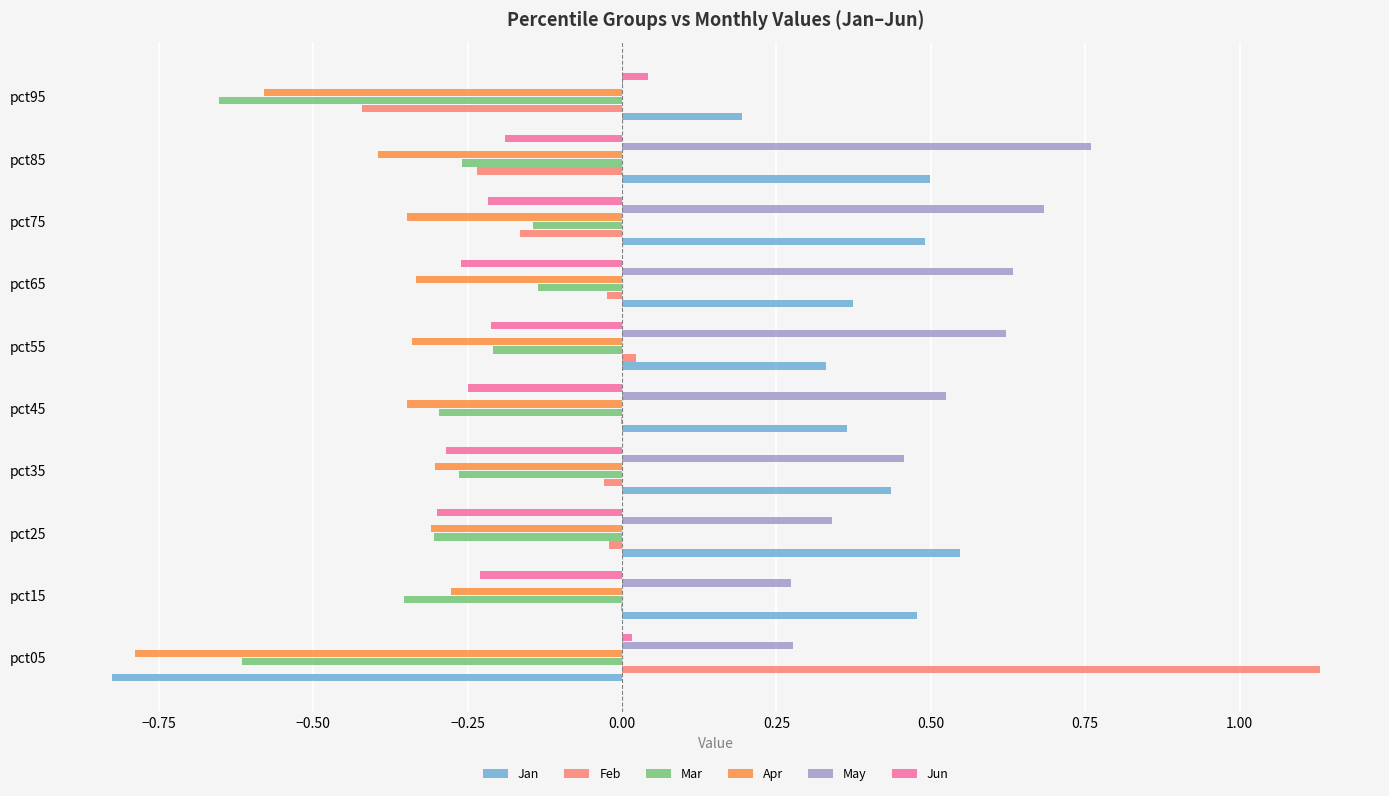

Is the value of Mar at pct65 greater than the value of Feb at pct95?

Yes